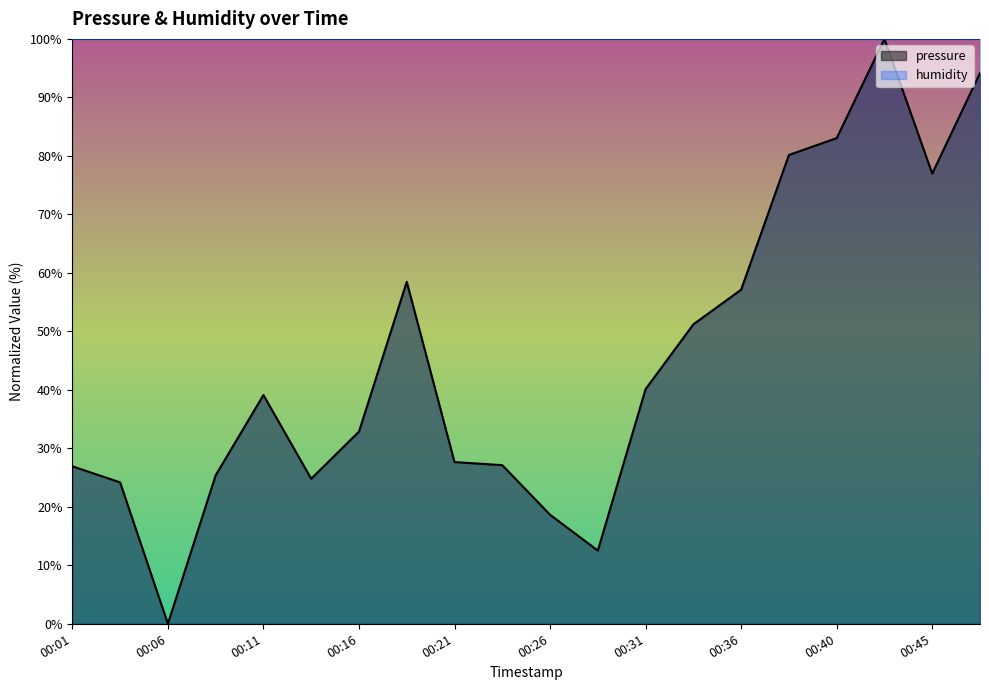

What is the ratio of the value at 00:38 to the value at 00:11?

2.0